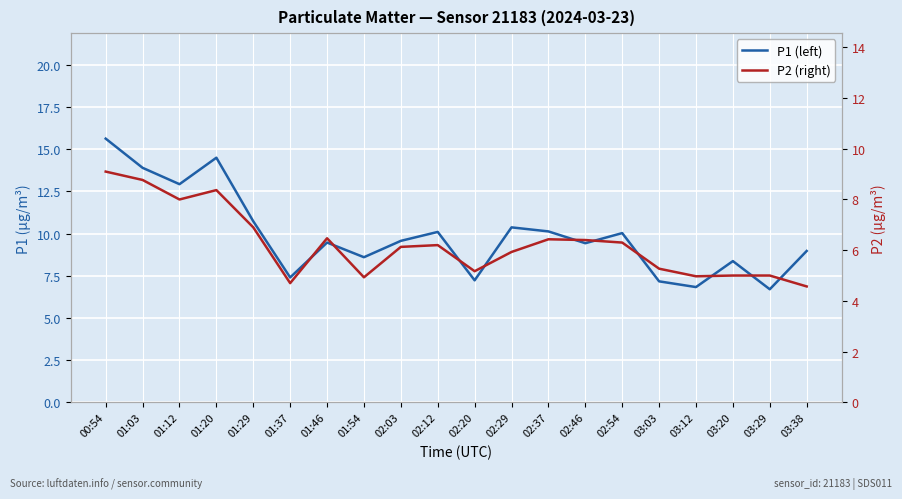

What is the difference between the second highest and minimum values in the P1 (left) series?

7.8